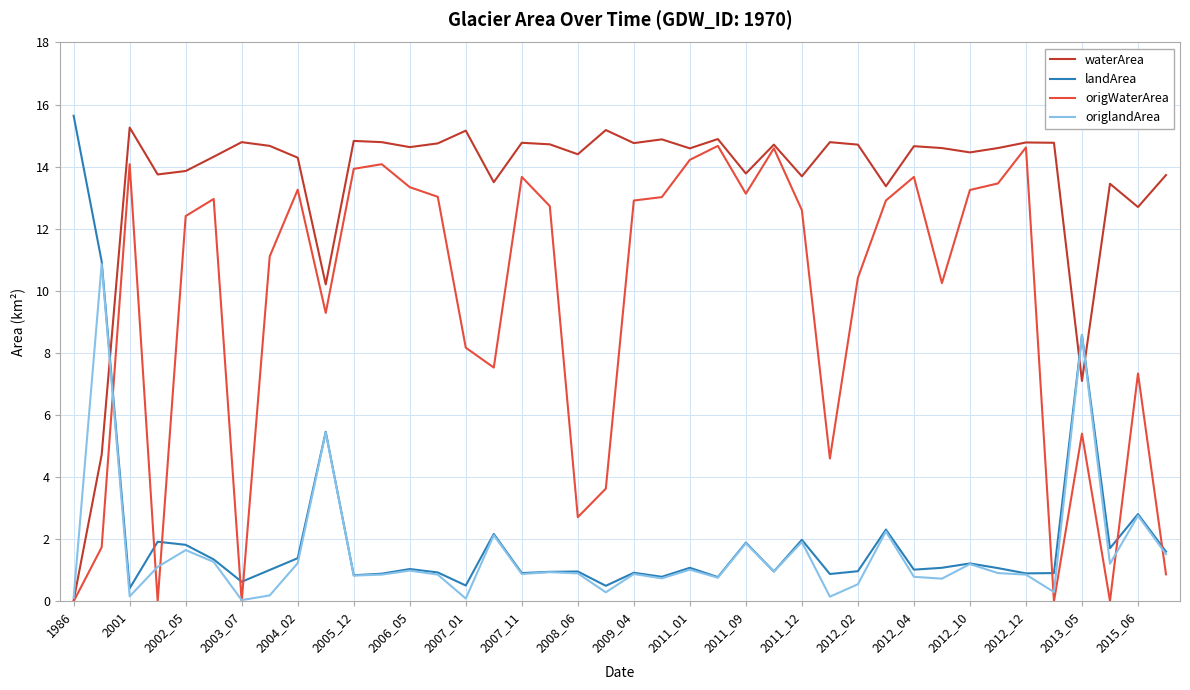

True or false: origWaterArea has more than 1 interior local peaks.

True